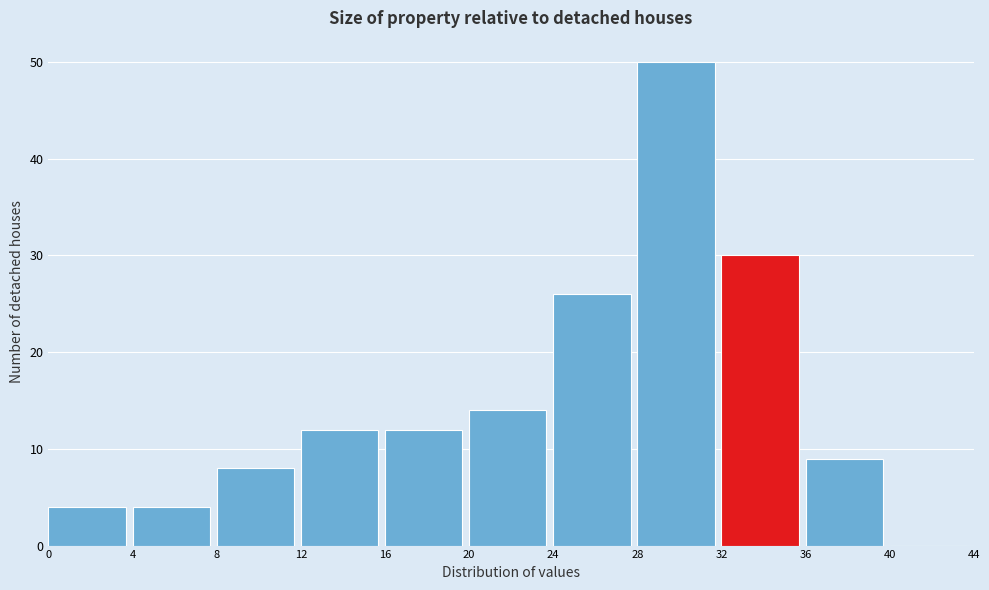

Reading left to right, transcribe this chart: for each bar, give the range it covers on the x-axis and its height. The values are not printed on the chart, so give them approximately, as read against the axis.

0 to 4: 4
4 to 8: 4
8 to 12: 8
12 to 16: 12
16 to 20: 12
20 to 24: 14
24 to 28: 26
28 to 32: 50
32 to 36: 30
36 to 40: 9
40 to 44: 0